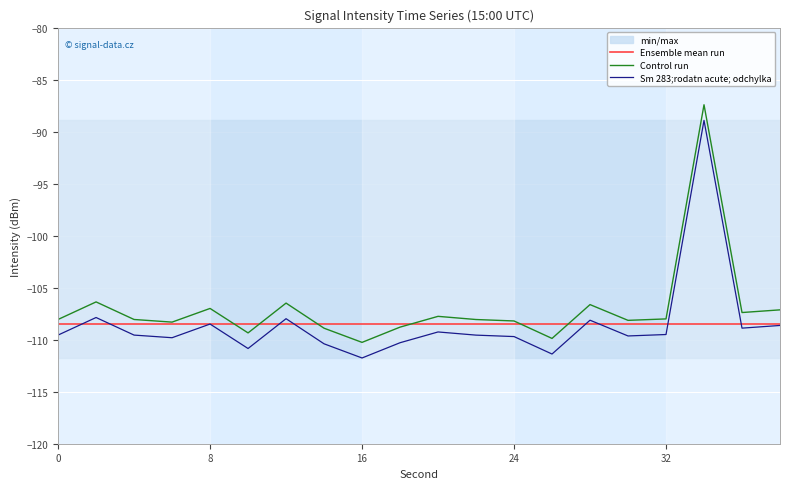

What is the value of the Sm 283;rodatn acute; odchylka point at the 1st from the left?

-109.6